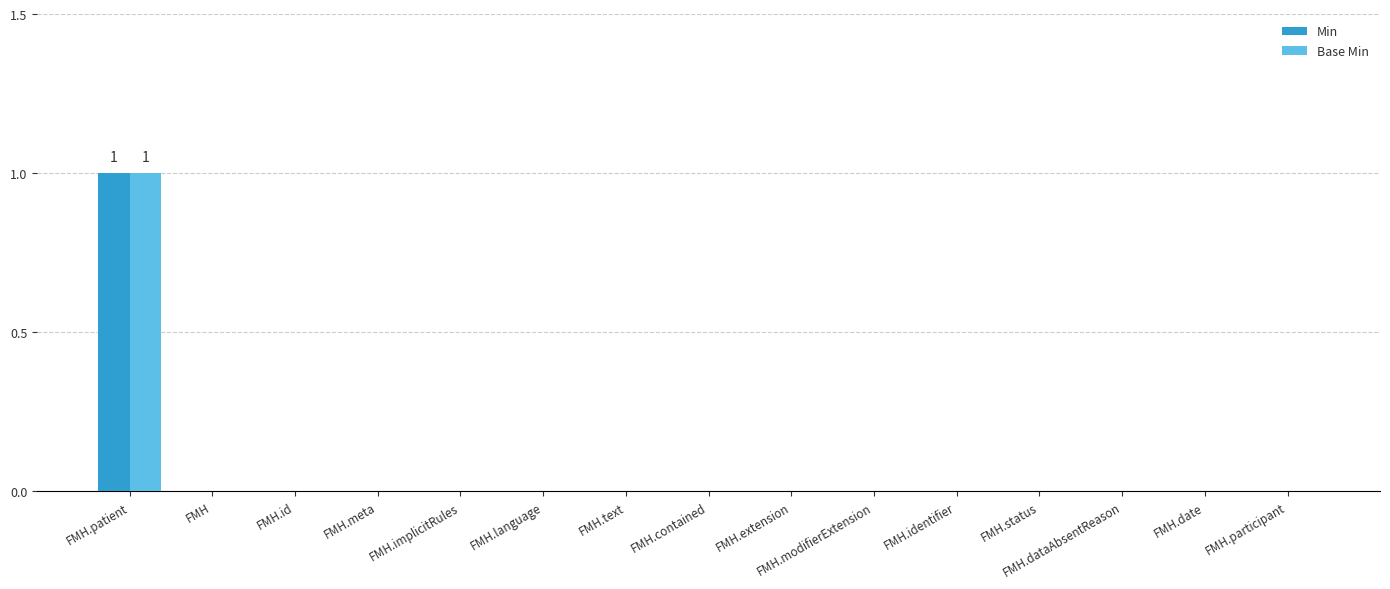

How many data points does each series have?

15